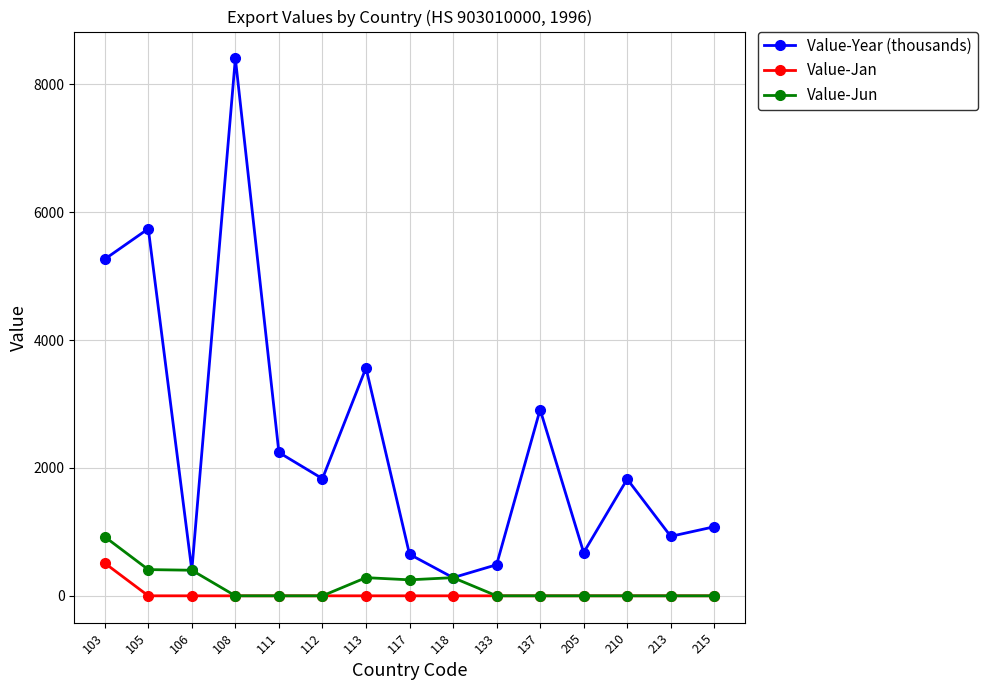

What is the difference between the maximum and second lowest values in the Value-Jan series?

511